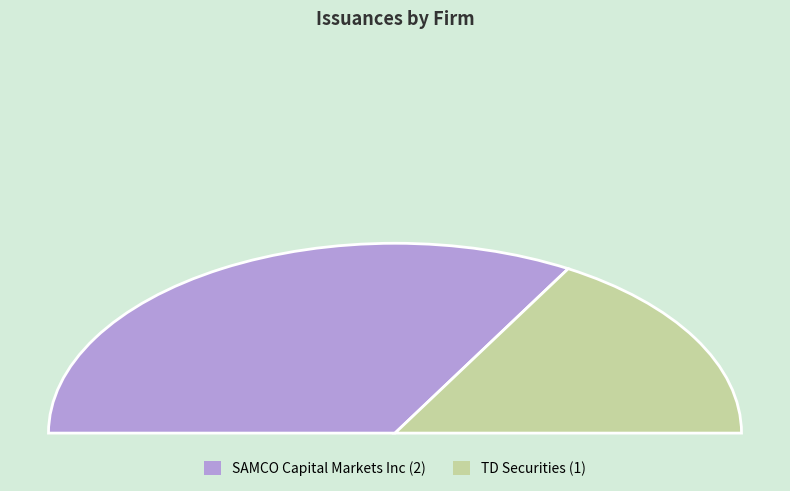

Between SAMCO Capital Markets Inc and TD Securities, which is larger?

SAMCO Capital Markets Inc